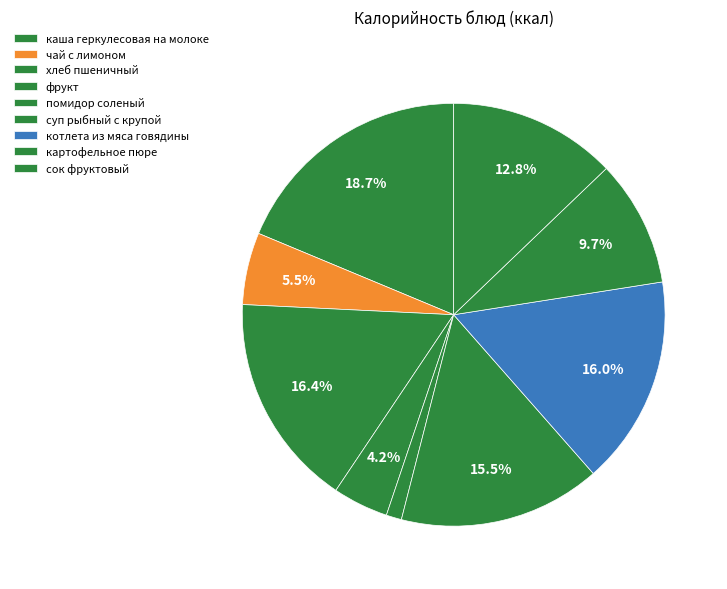

True or false: помидор соленый accounts for 1% of the total.

True